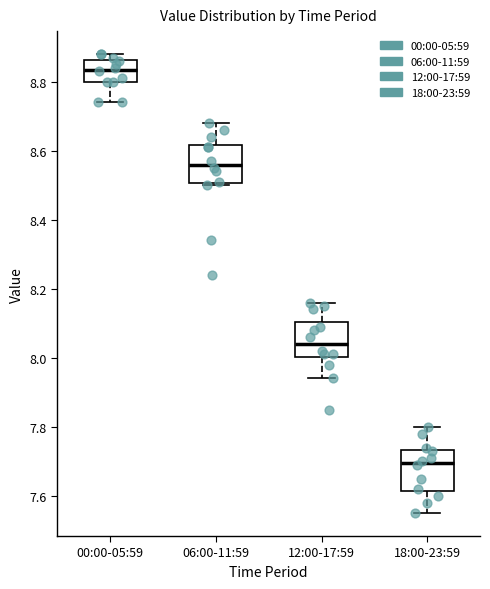

Where is the upper edge of the box for 06:00-11:59 on the y-axis? The values are not printed on the chart, so give them approximately, as read against the axis.

8.62